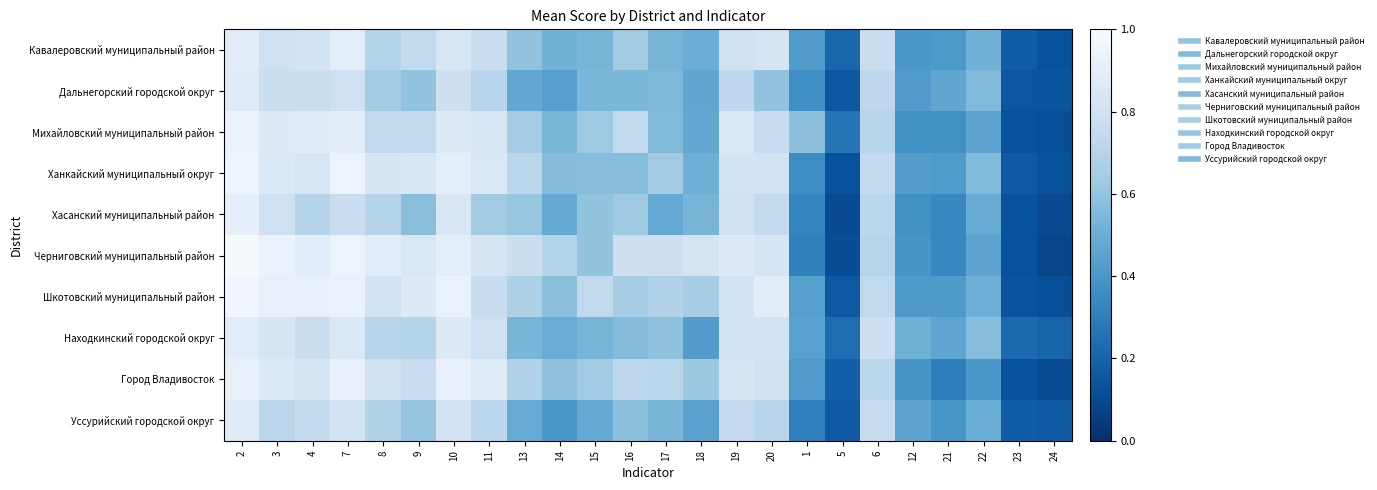

List the series in order of their peak value, highest first.

Черниговский муниципальный район, Шкотовский муниципальный район, Ханкайский муниципальный округ, Михайловский муниципальный район, Город Владивосток, Хасанский муниципальный район, Кавалеровский муниципальный район, Находкинский городской округ, Дальнегорский городской округ, Уссурийский городской округ